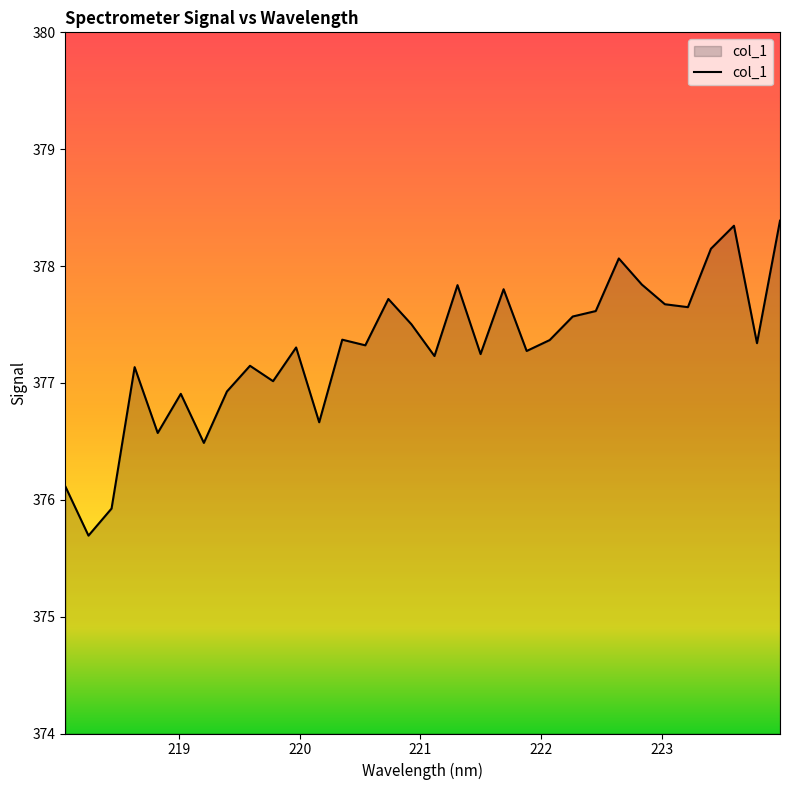

What is the smallest value displayed?

375.7